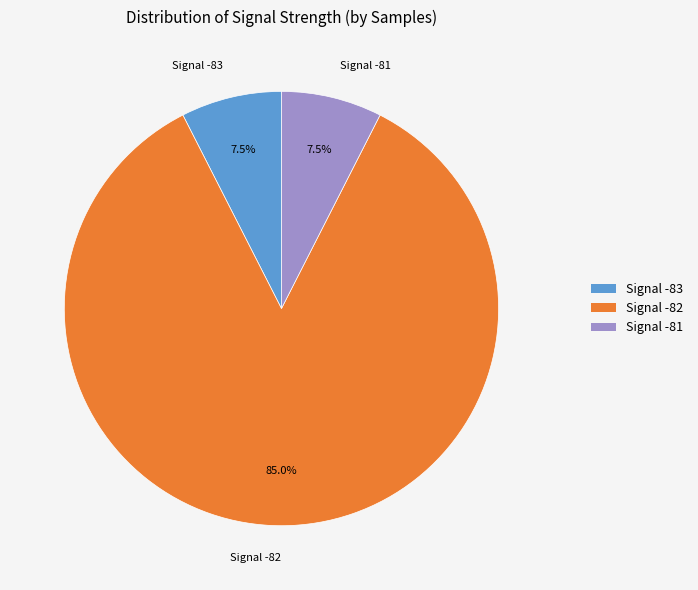

How many slices are in this pie chart?

3